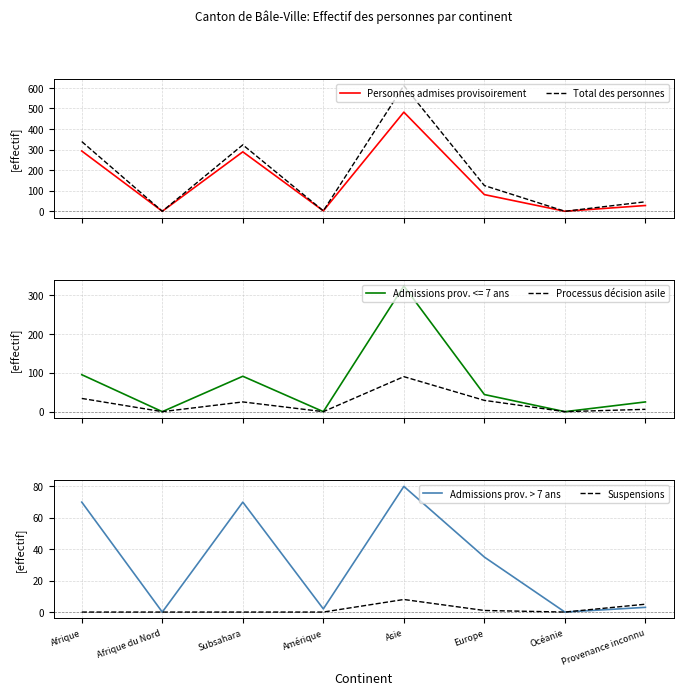

True or false: Personnes admises provisoirement and Processus décision asile cross at least once.

False